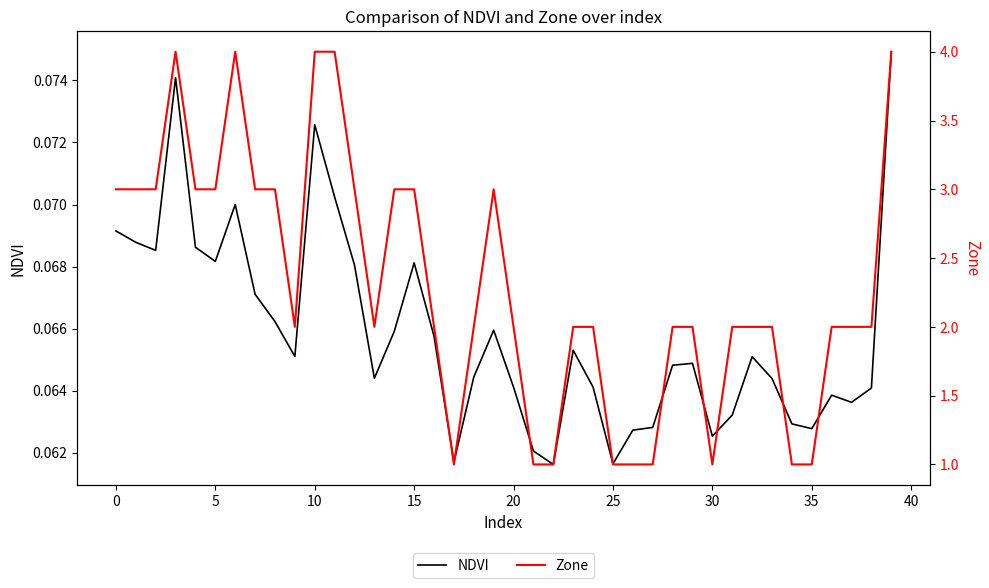

What is the sum of the NDVI values at 39 and 24?

0.1